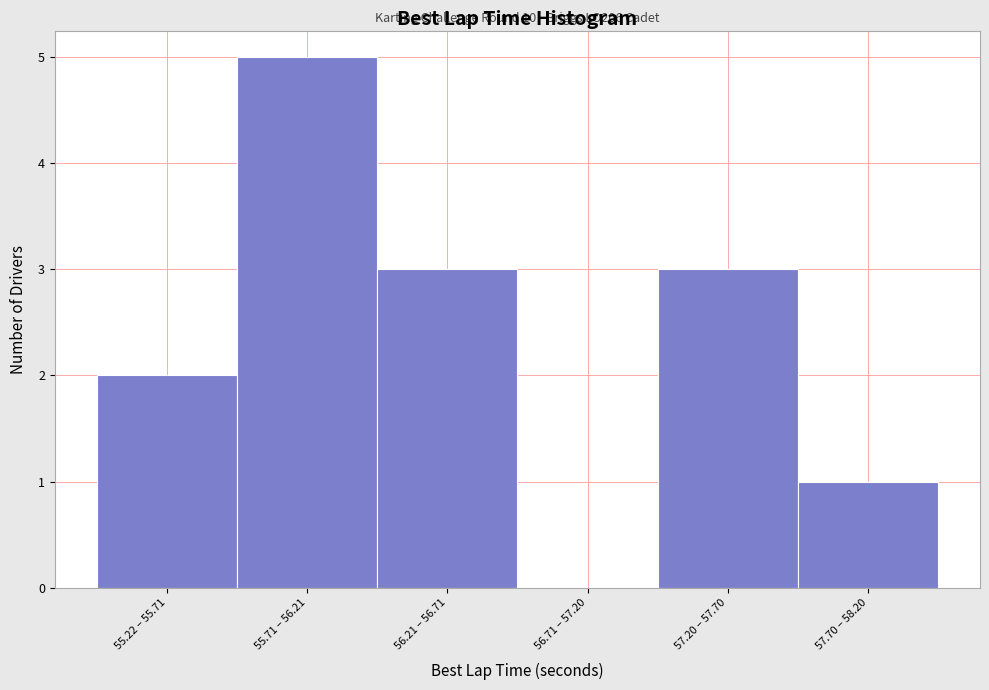

Reading right to left, list all the values displayed in this chart.

57.70 – 58.20=1	57.20 – 57.70=3	56.71 – 57.20=0	56.21 – 56.71=3	55.71 – 56.21=5	55.22 – 55.71=2